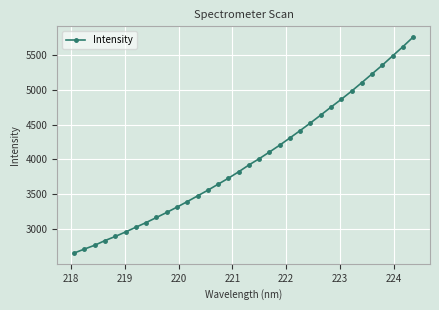

What is the value of the 16th point from the left?

3731.0